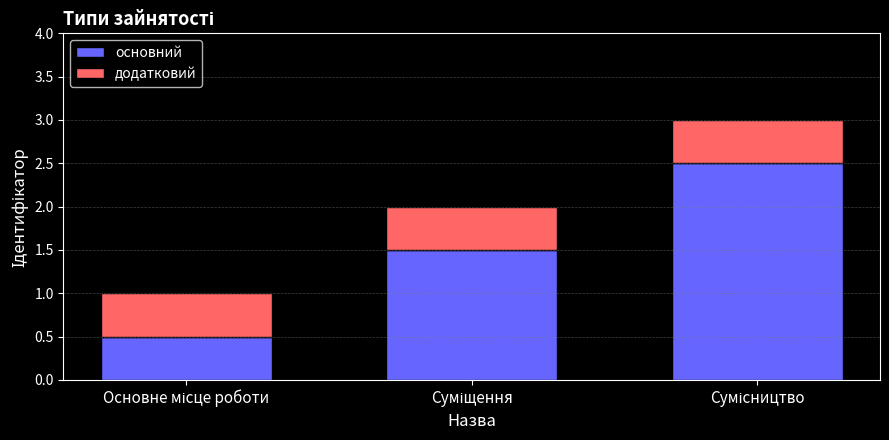

Reading left to right, list the values for the основний series.

0.5	1.5	2.5